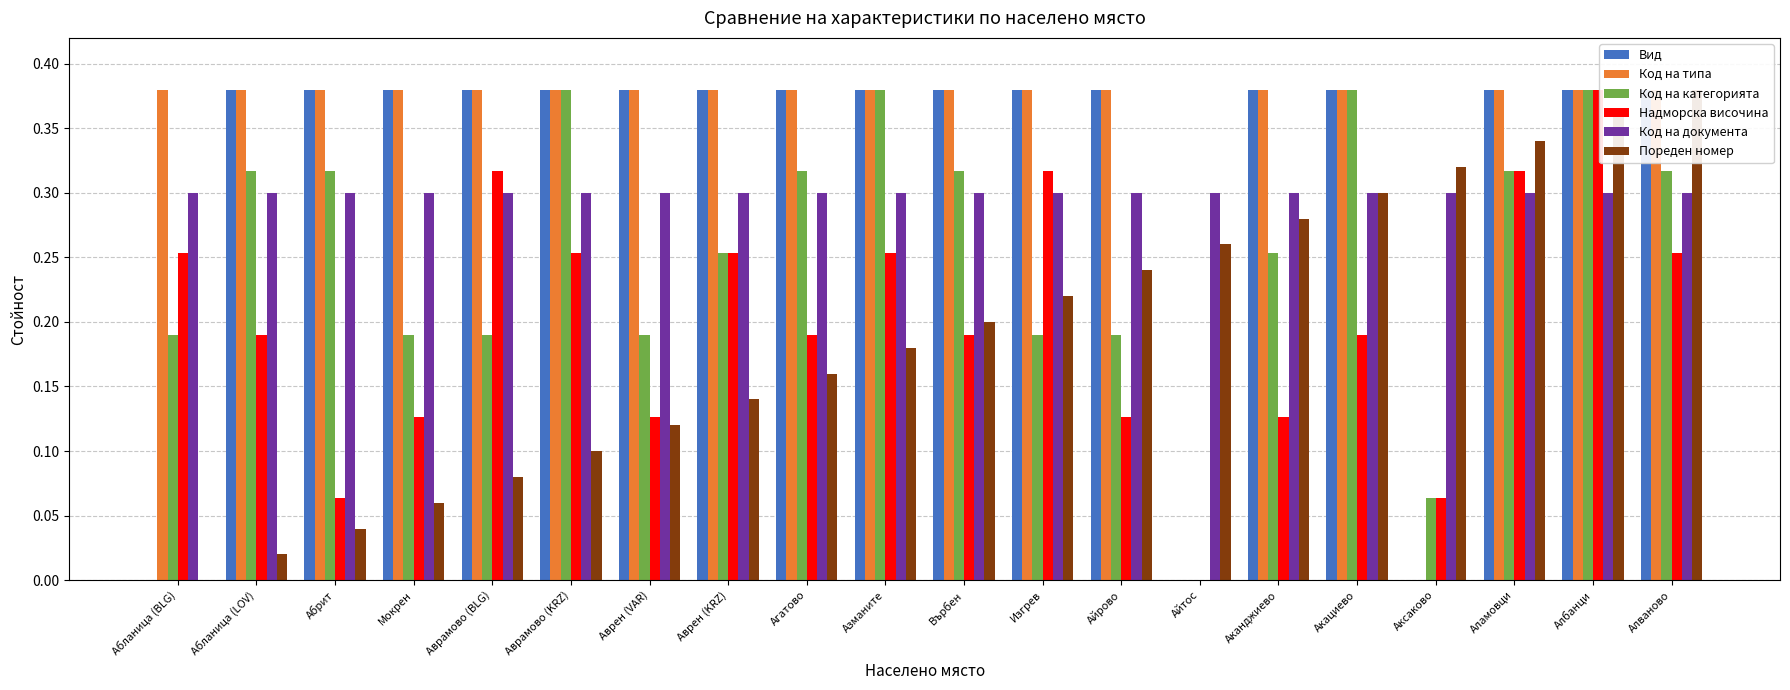

Read the Код на типа value at Айрово.

0.4